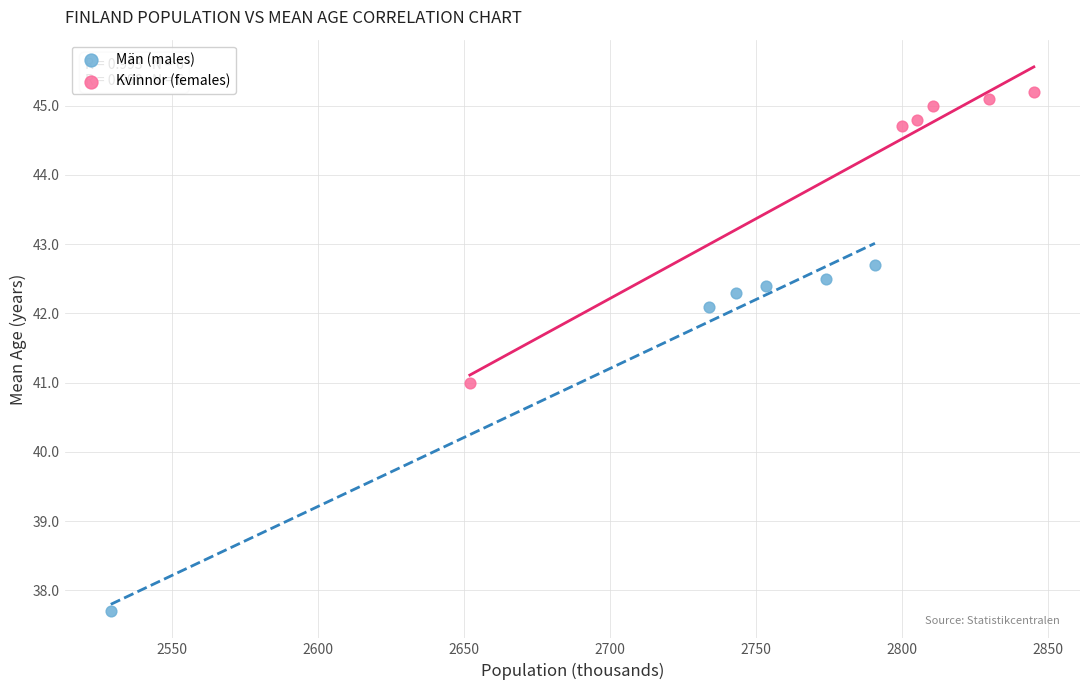

Which series reaches the minimum Y coordinate?

Män (males)